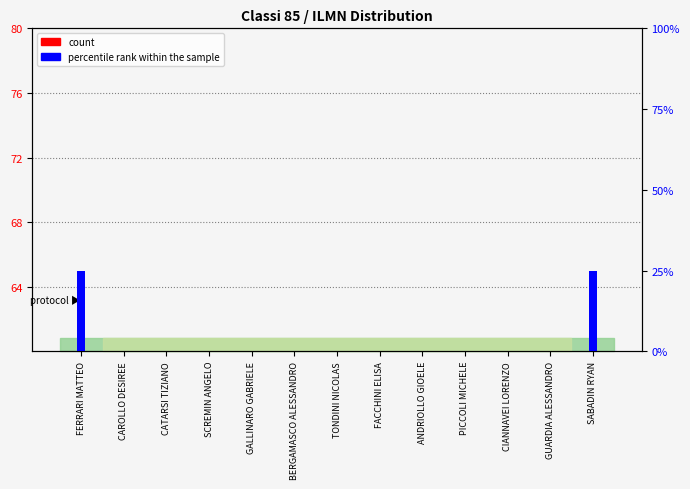

Is it true that count equals 3 at SCREMIN ANGELO?

True